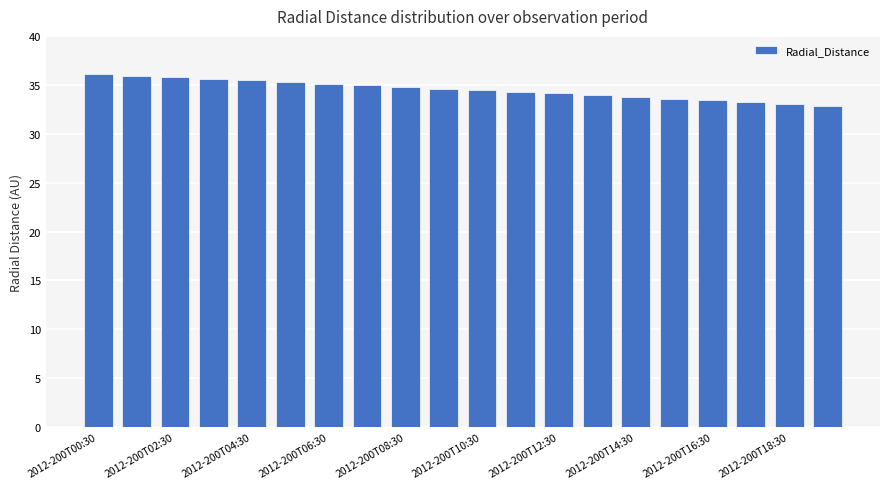

What is the smallest value displayed?

32.9